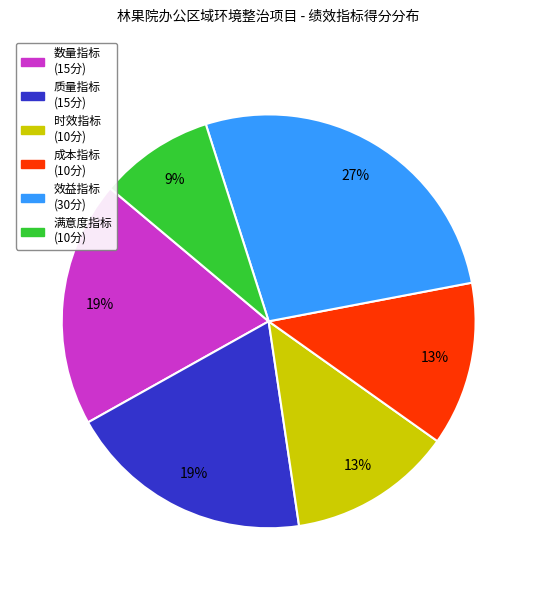

Is there a majority slice in this chart?

No